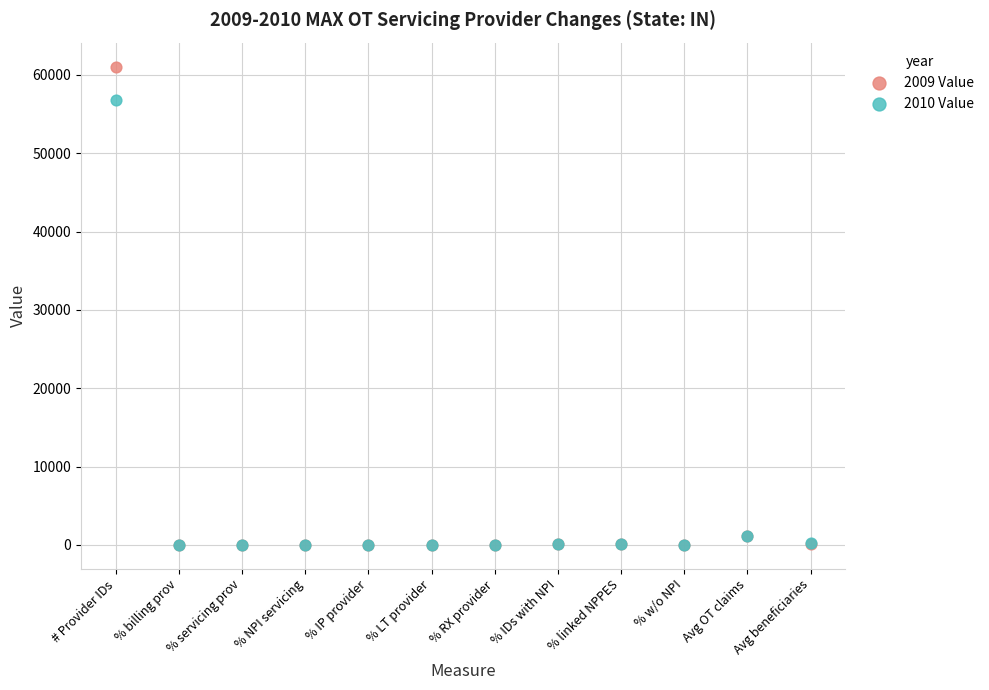

Across all series, what Y value is closest to 30536?

56753.0